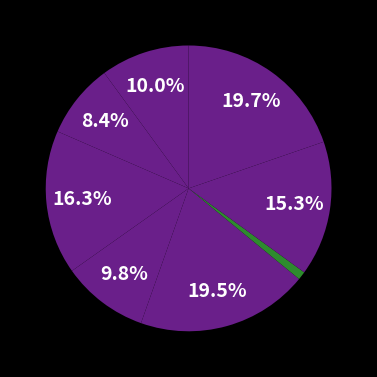

Rank the categories by value from highest to lowest.

Asia Sentinel, AM730, HONG KONG COMMERCIAL DAILY, Asia Times, TA KUNG PAO, HEADLINE DAILY, ORIENTAL DAILY NEWS, South China Morning Post